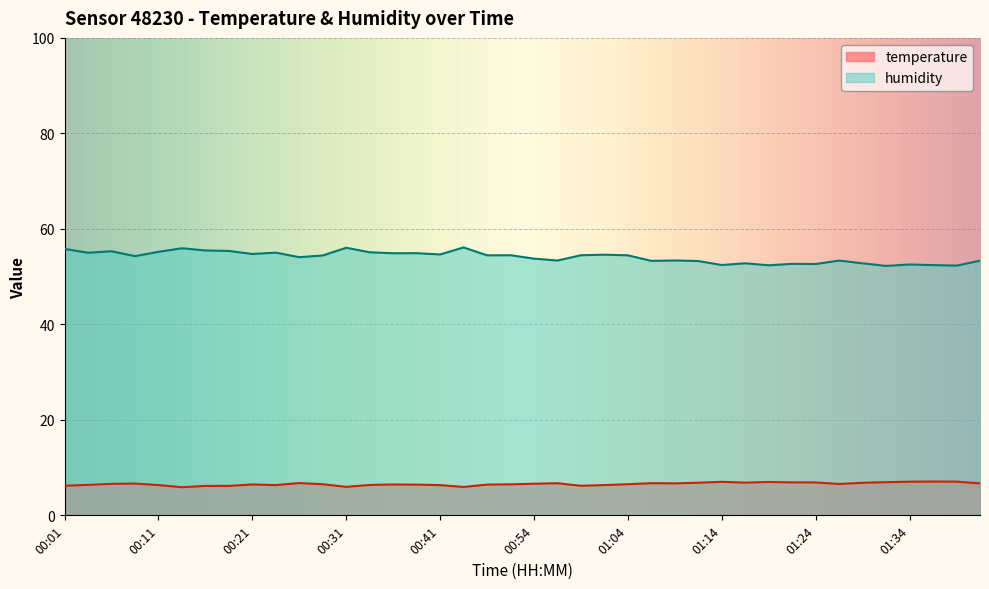

At which category does humidity reach its first local peak?

00:06